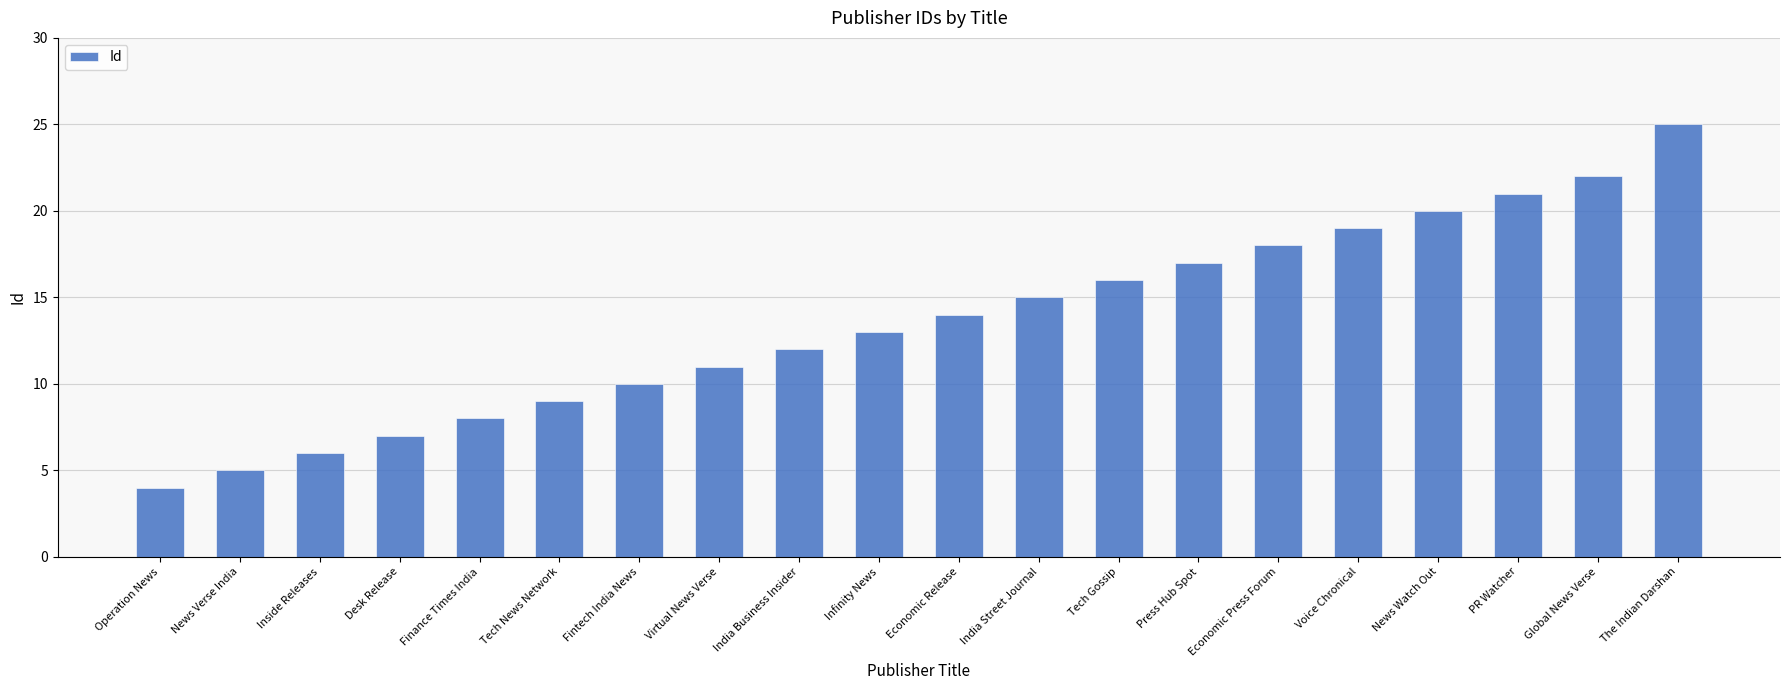

Does the chart contain stacked bars?

No